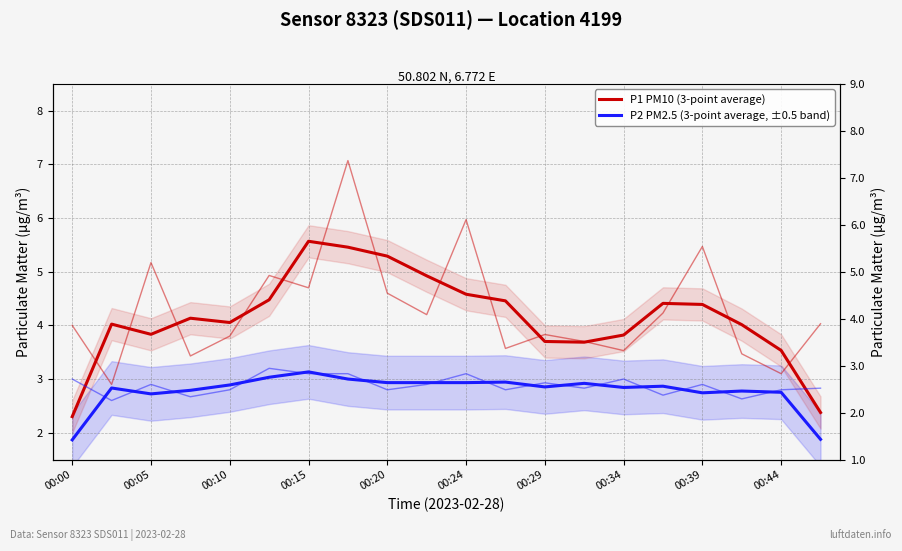

Reading left to right, extract all data points from this chart.

P1 PM10 (3-point average): 2.3	4.0	3.8	4.1	4.1	4.5	5.6	5.5	5.3	4.9	4.6	4.5	3.7	3.7	3.8	4.4	4.4	4.0	3.5	2.4
P2 PM2.5 (3-point average, ±0.5 band): 1.9	2.8	2.7	2.8	2.9	3.0	3.1	3.0	2.9	2.9	2.9	2.9	2.9	2.9	2.8	2.9	2.7	2.8	2.8	1.9